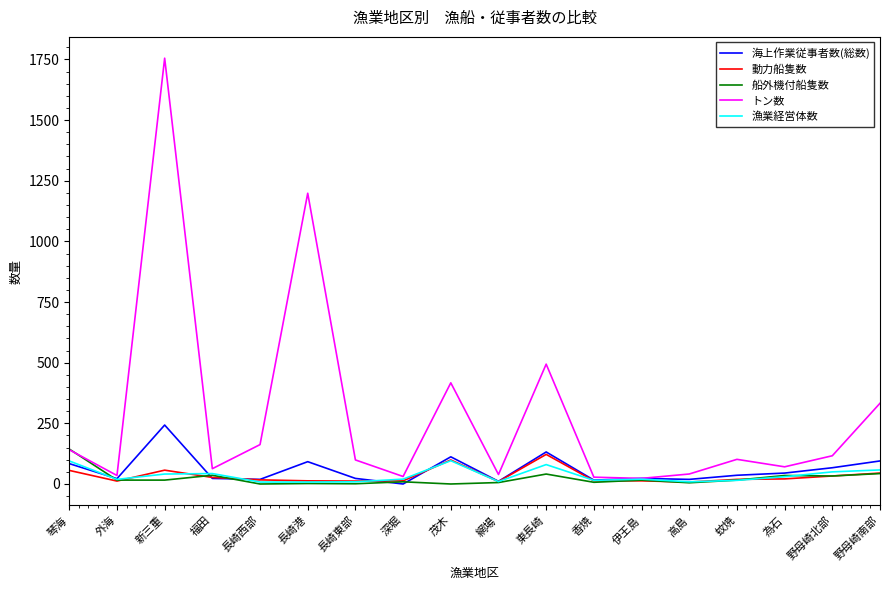

How many lines are shown in the chart?

5